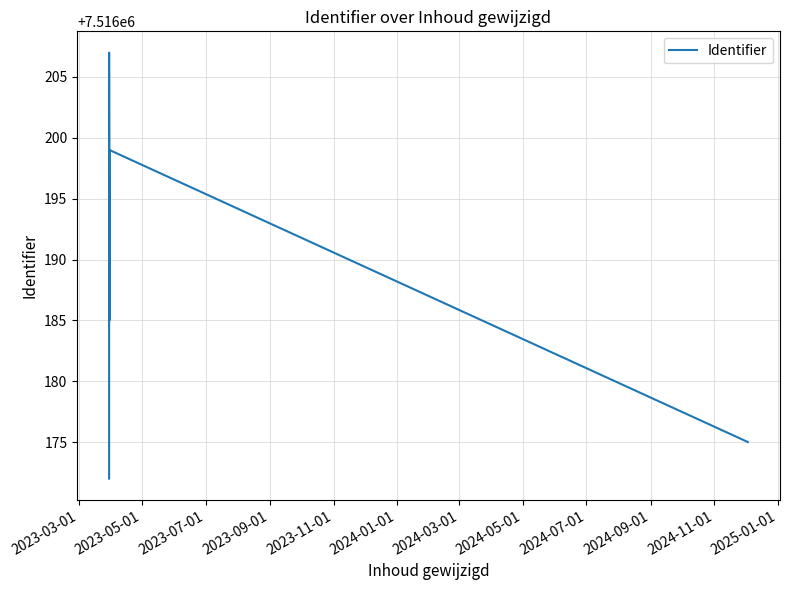

What is the greatest value displayed?

7516207